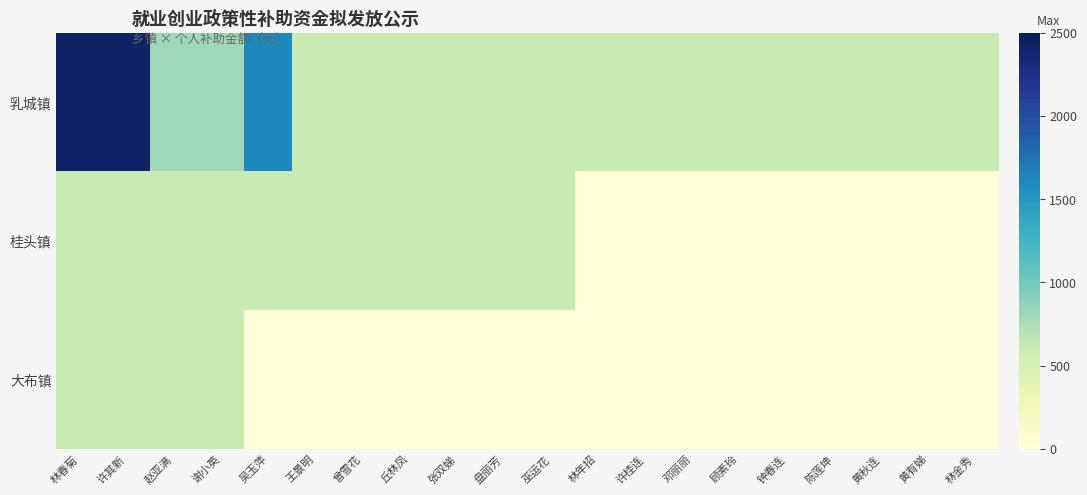

Which has a higher value, 盘丽芳 or 曾雪花?

盘丽芳